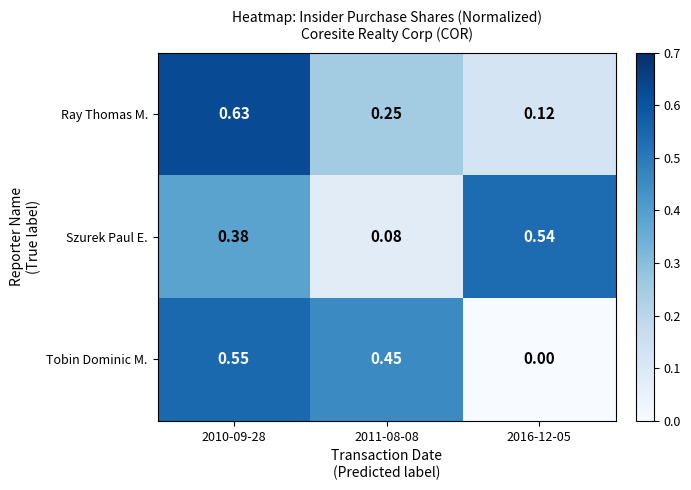

What is the maximum value for Tobin Dominic M.?

0.5